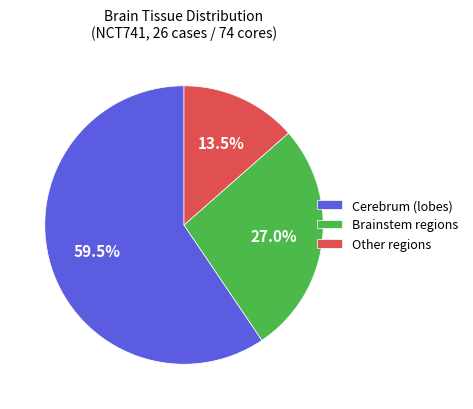

Does Cerebrum (lobes) represent more than half of the total?

Yes